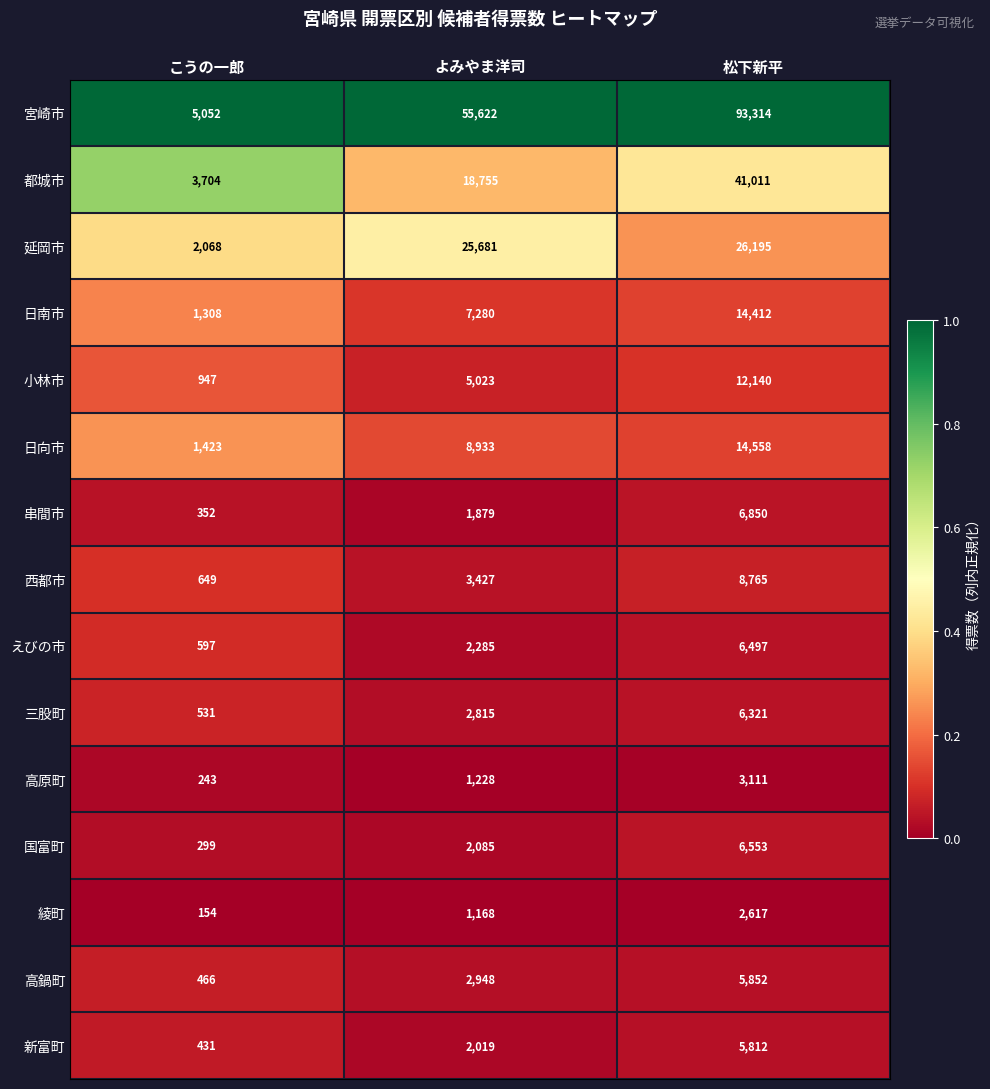

What is the difference between the maximum and minimum values in the 宮崎市 series?

88262